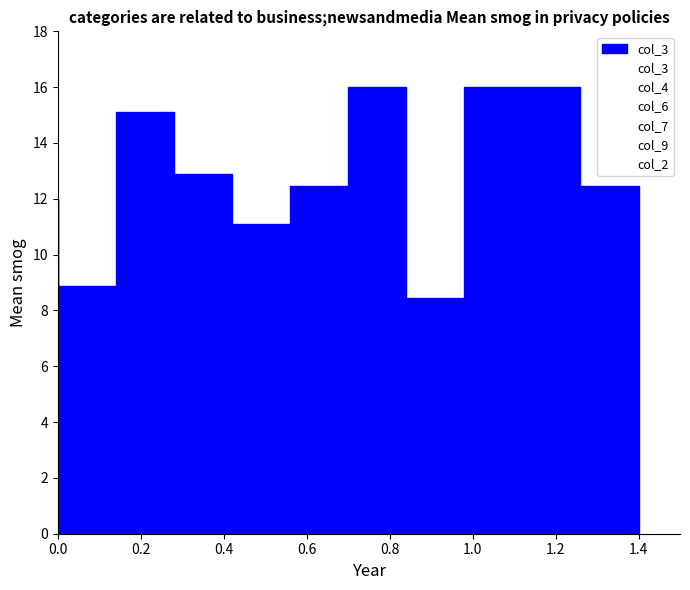

True or false: col_3 and col_4 intersect in this chart.

False